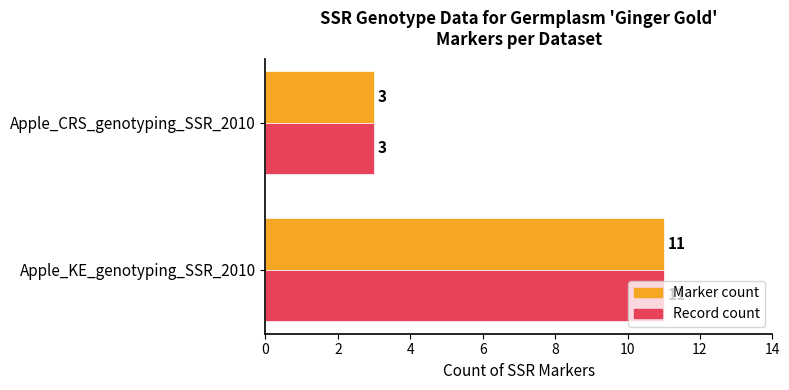

List the labels in order of Record count value, largest first.

Apple_KE_genotyping_SSR_2010, Apple_CRS_genotyping_SSR_2010